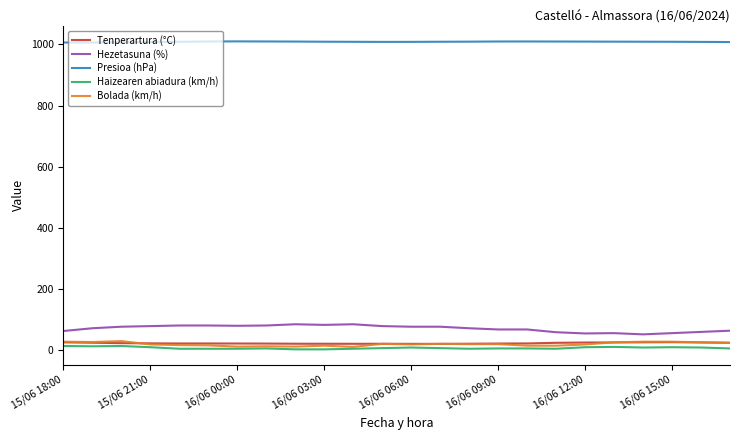

Which series has the largest total across all categories?

Presioa (hPa)